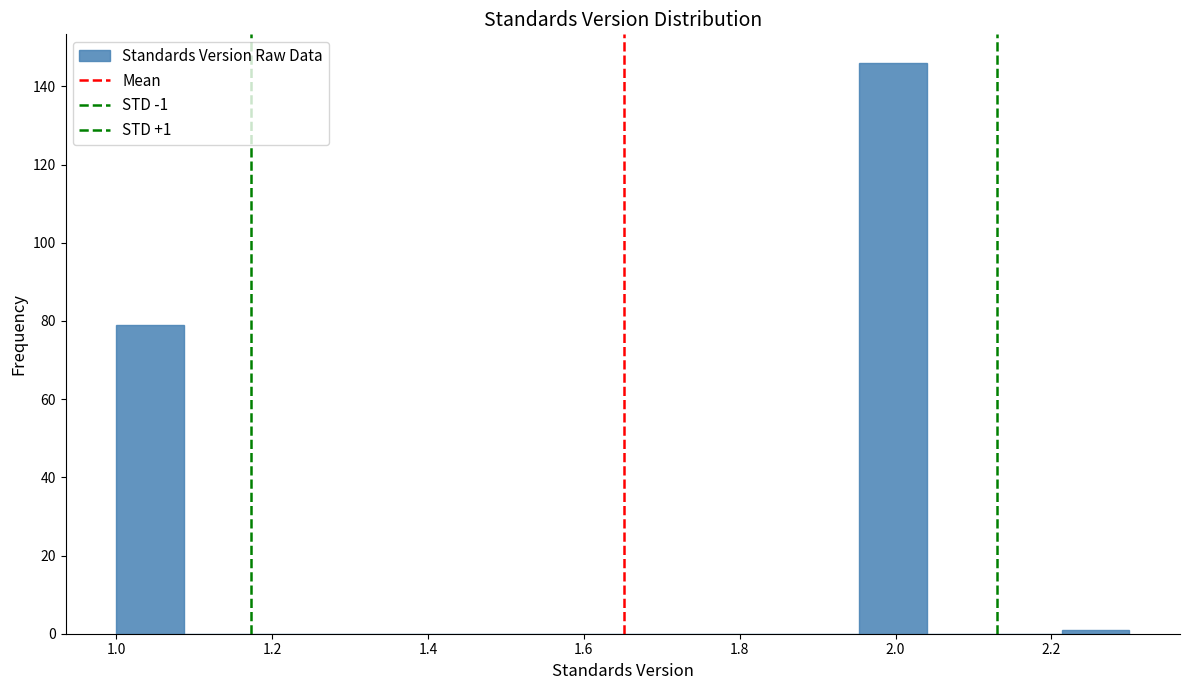

Over which range of the x-axis is the bar tallest?

1.96 to 2.04